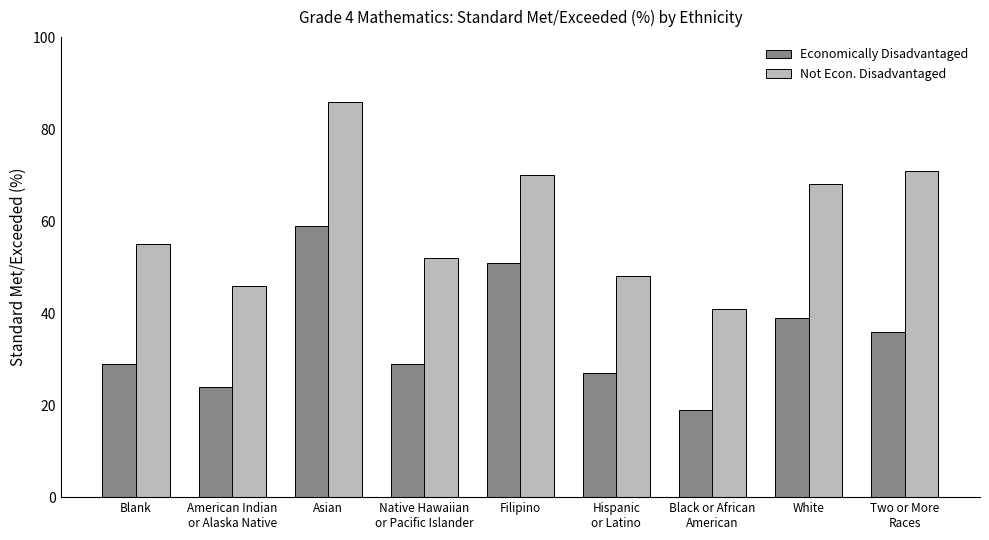

At Two or More
Races, list the series in order from largest to smallest.

Not Econ. Disadvantaged, Economically Disadvantaged